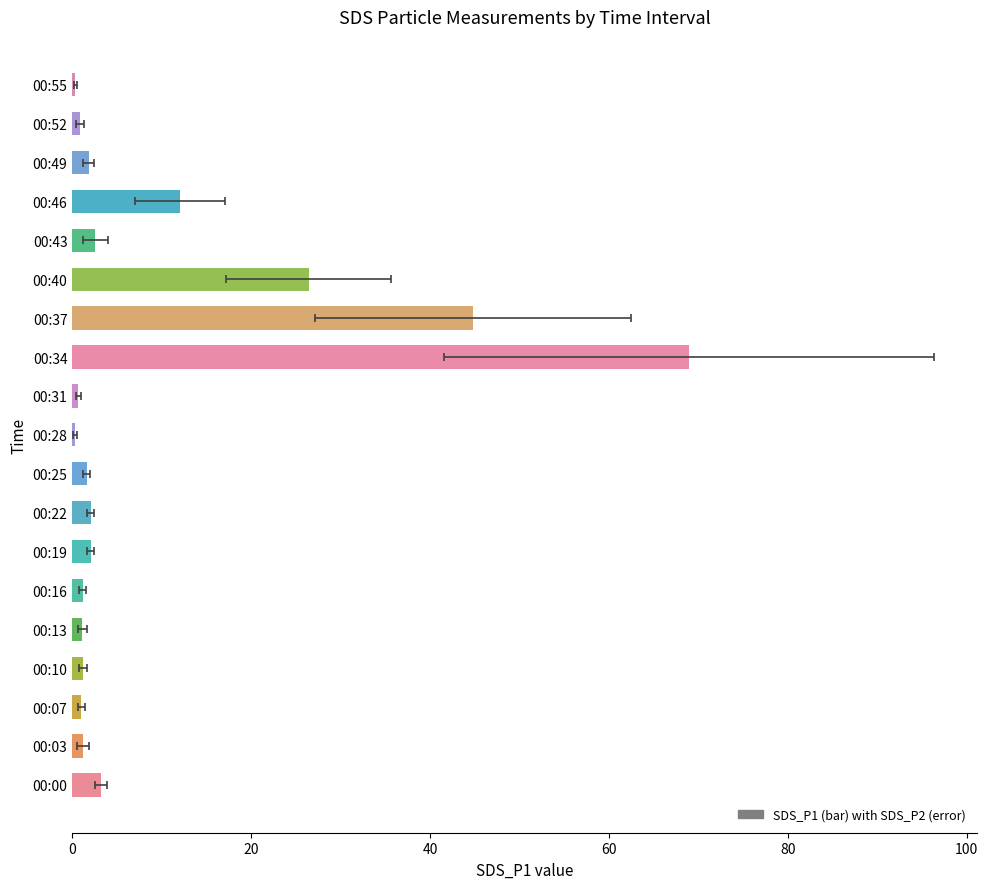

Read the value at 00:03.

1.2